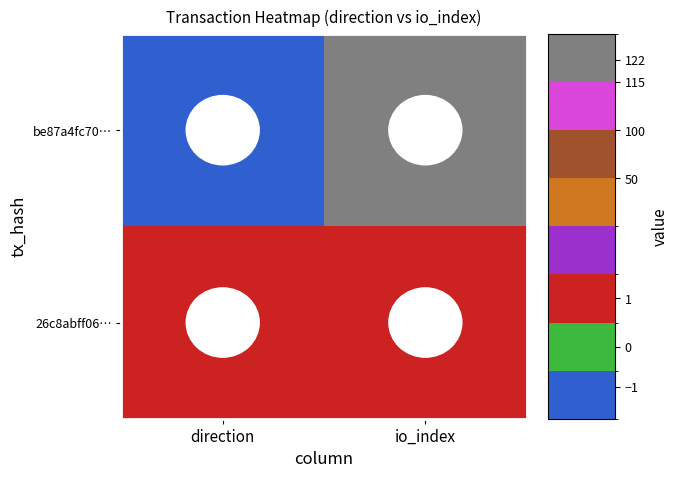

What is the maximum value shown in the chart?

122